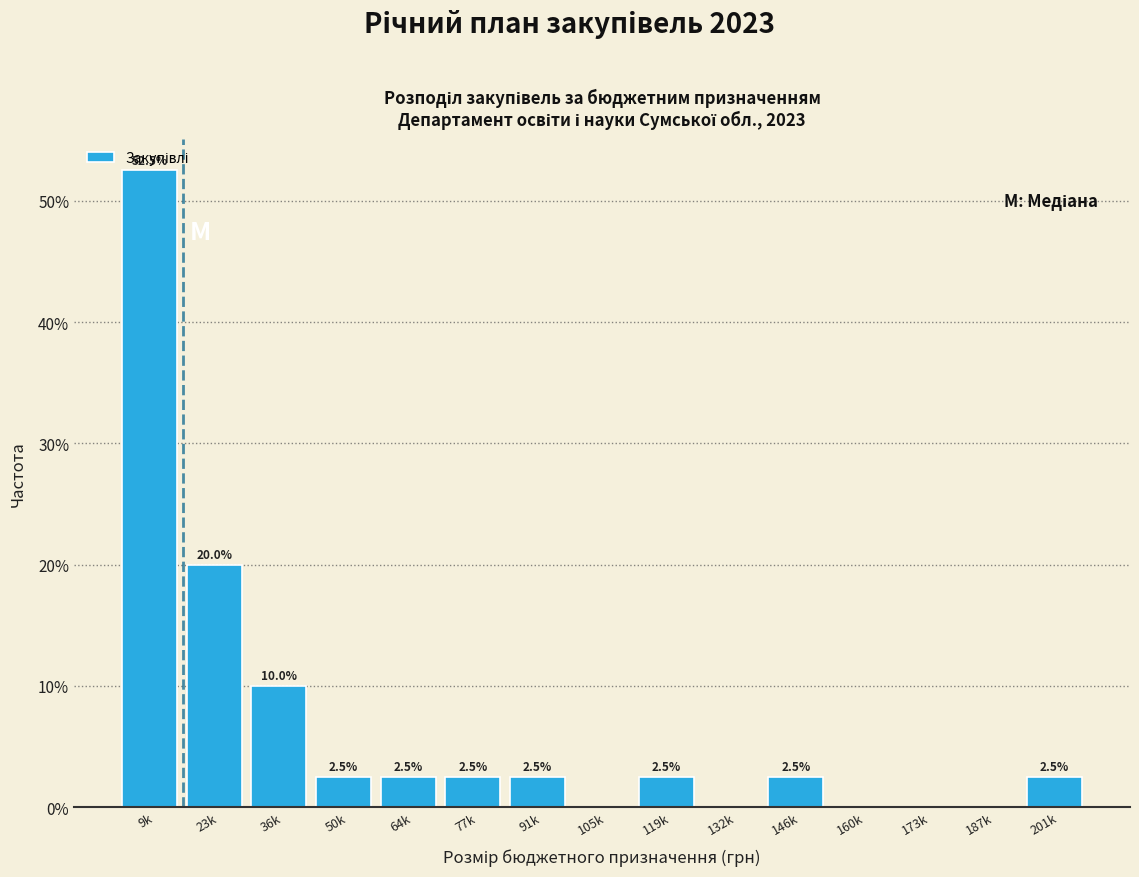

Approximately how many times larger is the value at 119k compared to 77k?

1.0